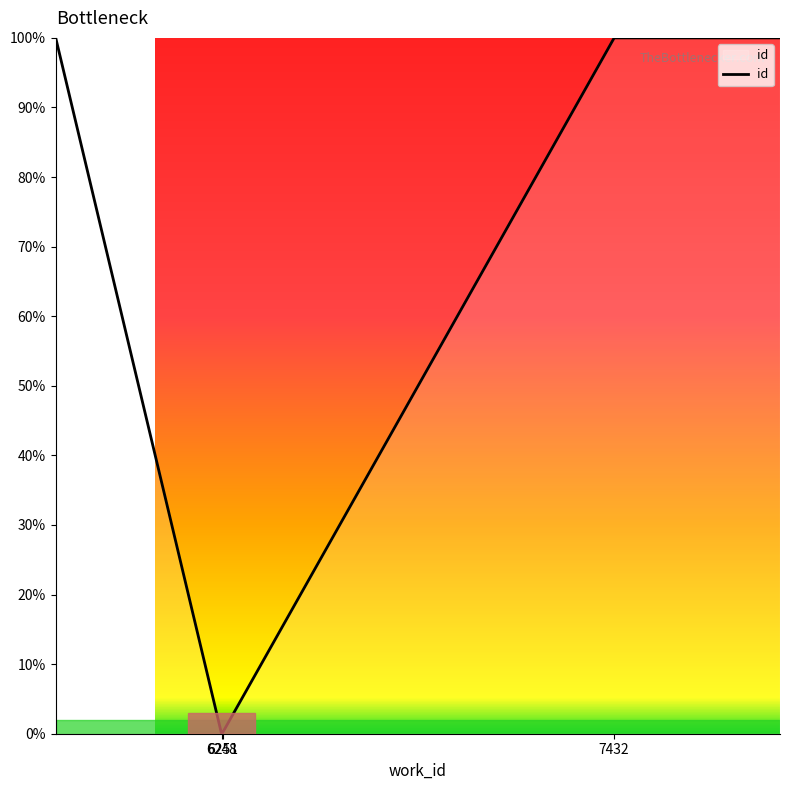

Does the chart have visible grid lines?

No